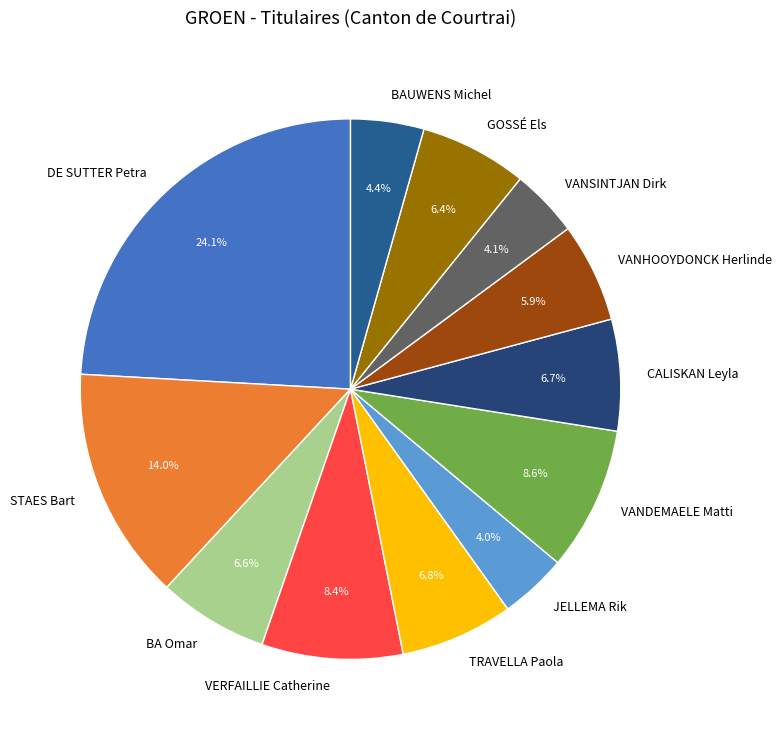

How many slices are in this pie chart?

12